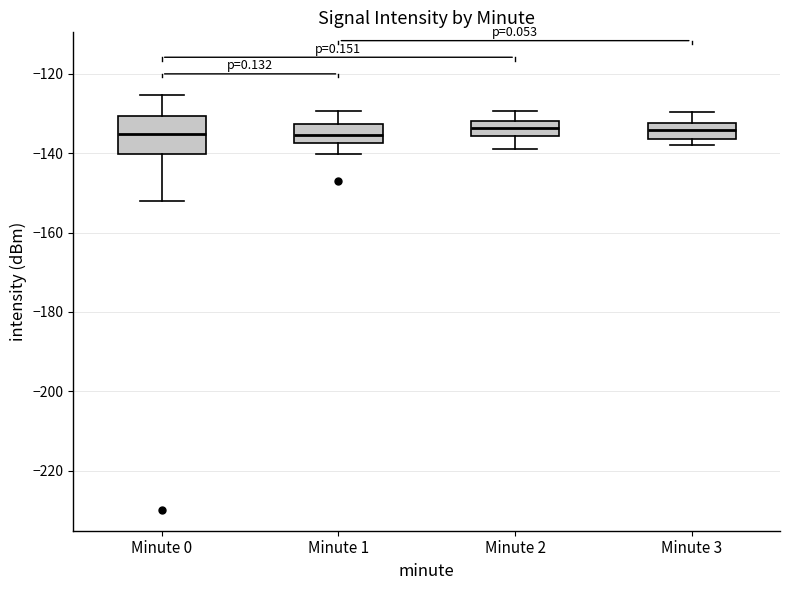

Where is the lower edge of the box for Minute 3 on the y-axis? The values are not printed on the chart, so give them approximately, as read against the axis.

-136